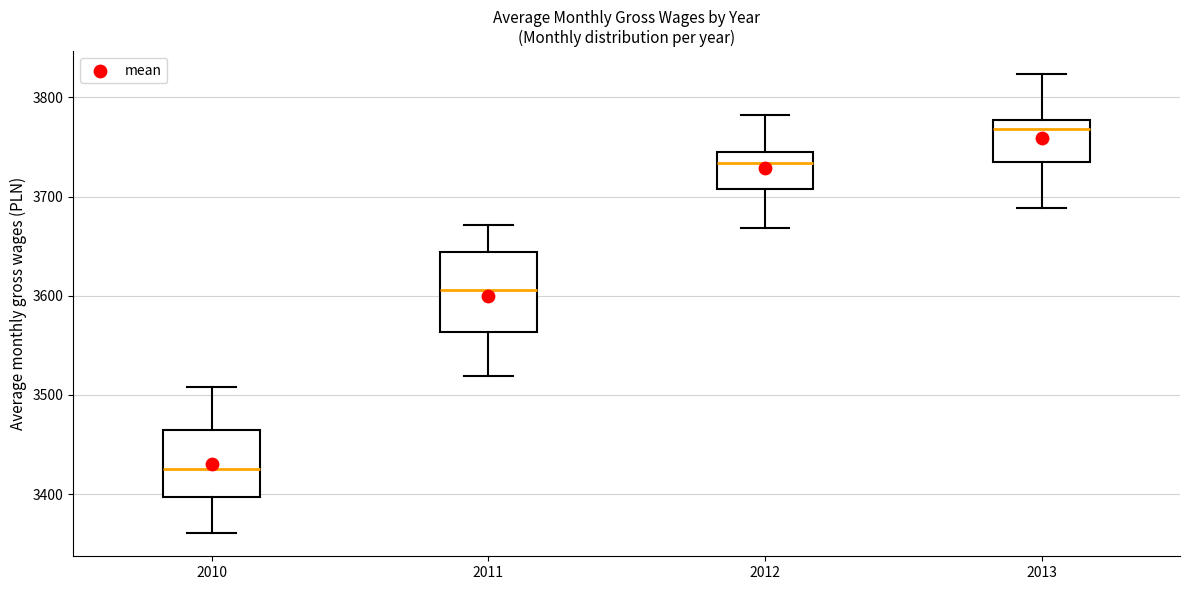

Reading left to right, transcribe this box plot: for each box, give where its median line is, the range the box spans, and where its two whiskers end, as read against the y-axis. The values are not printed on the chart, so give them approximately, as read against the axis.

2010: median 3430, box 3400 to 3460, whiskers 3360 to 3510
2011: median 3610, box 3560 to 3640, whiskers 3520 to 3670
2012: median 3730, box 3710 to 3740, whiskers 3670 to 3780
2013: median 3770, box 3740 to 3780, whiskers 3690 to 3820